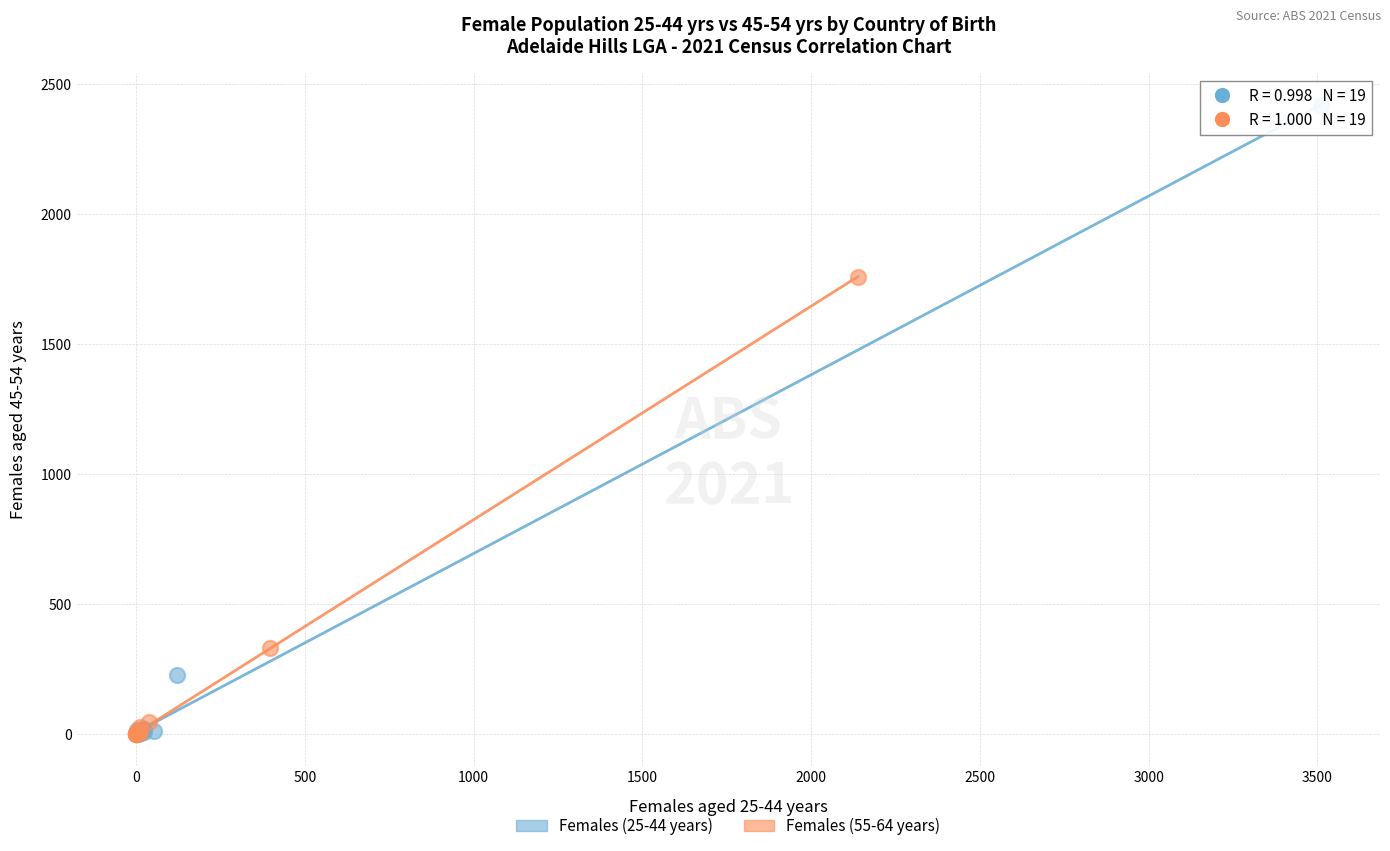

Which series contains the highest Y value?

Females (25-44 years)